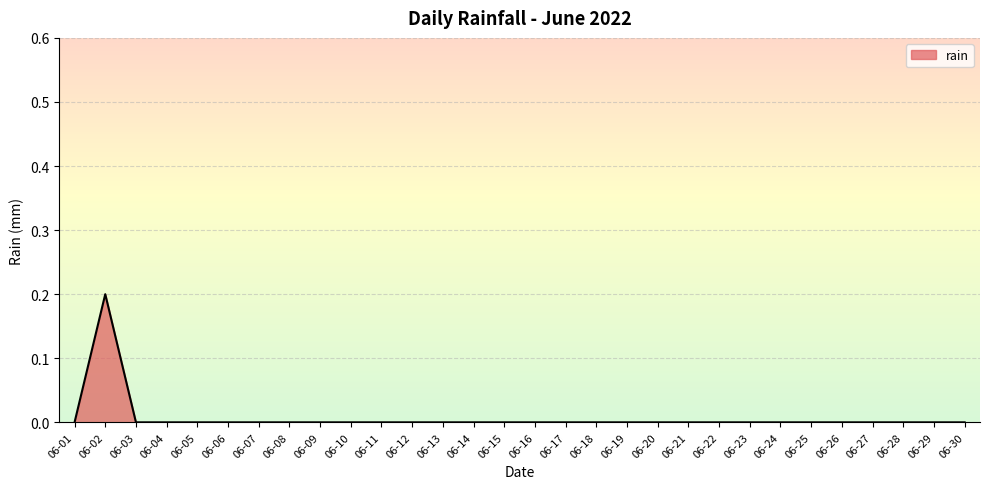

Reading left to right, list all the values displayed in this chart.

0.0	0.2	0.0	0.0	0.0	0.0	0.0	0.0	0.0	0.0	0.0	0.0	0.0	0.0	0.0	0.0	0.0	0.0	0.0	0.0	0.0	0.0	0.0	0.0	0.0	0.0	0.0	0.0	0.0	0.0